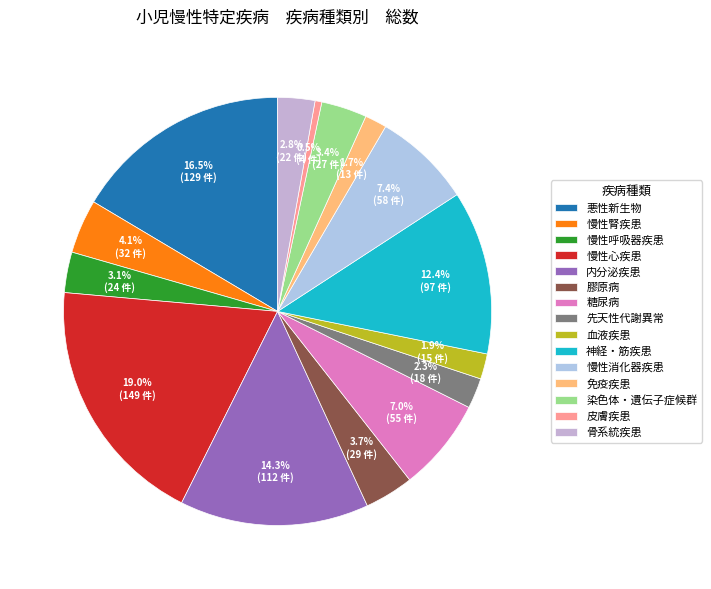

To the nearest percent, what percentage of the pie is 慢性消化器疾患?

7%